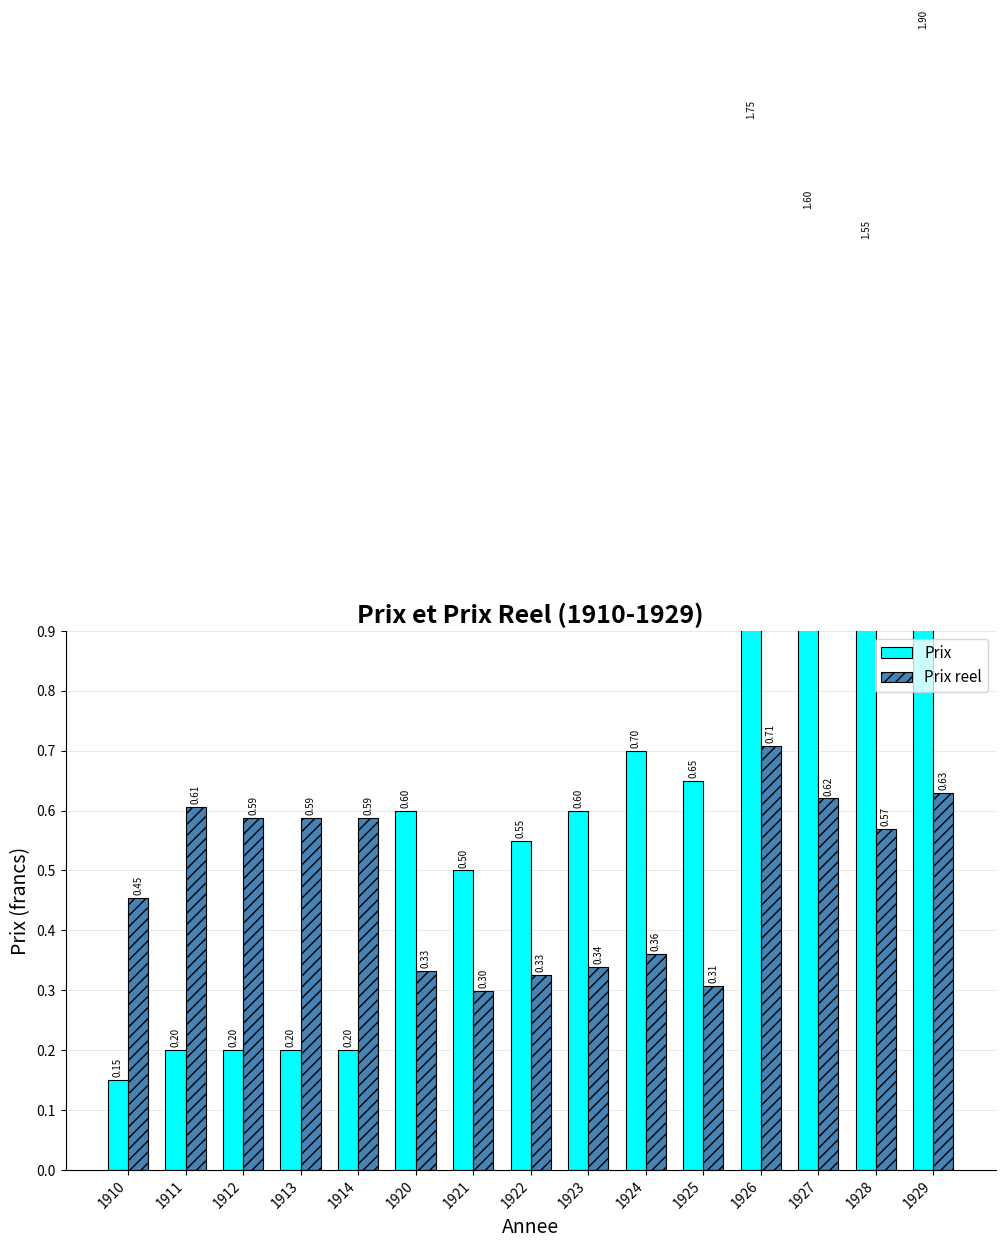

What is the minimum value shown in the chart?

0.1